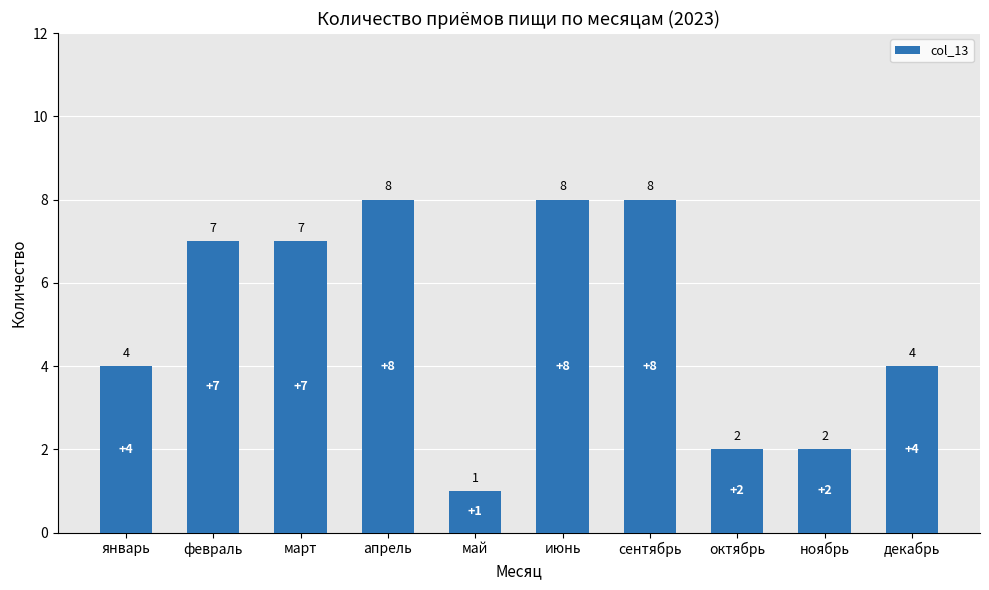

The chart shows a value of 8 at сентябрь. True or false?

True